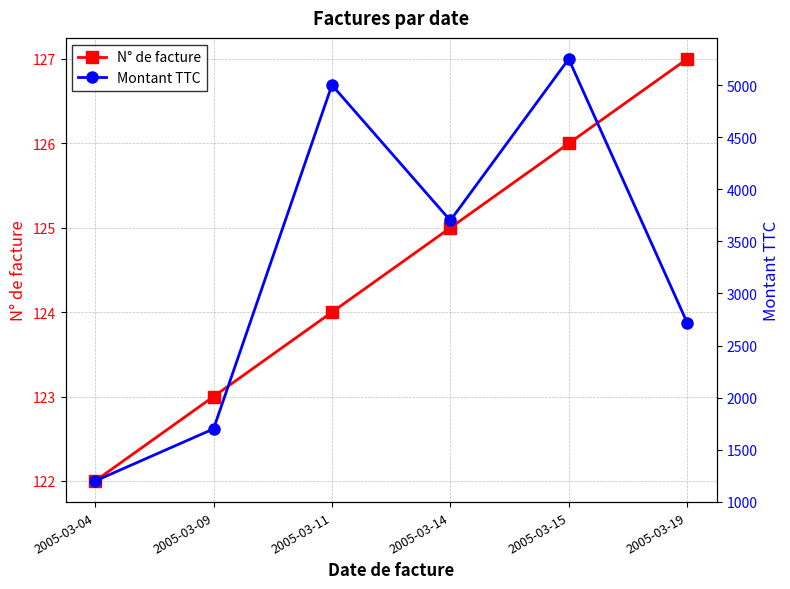

True or false: N° de facture and Montant TTC cross at least once.

False